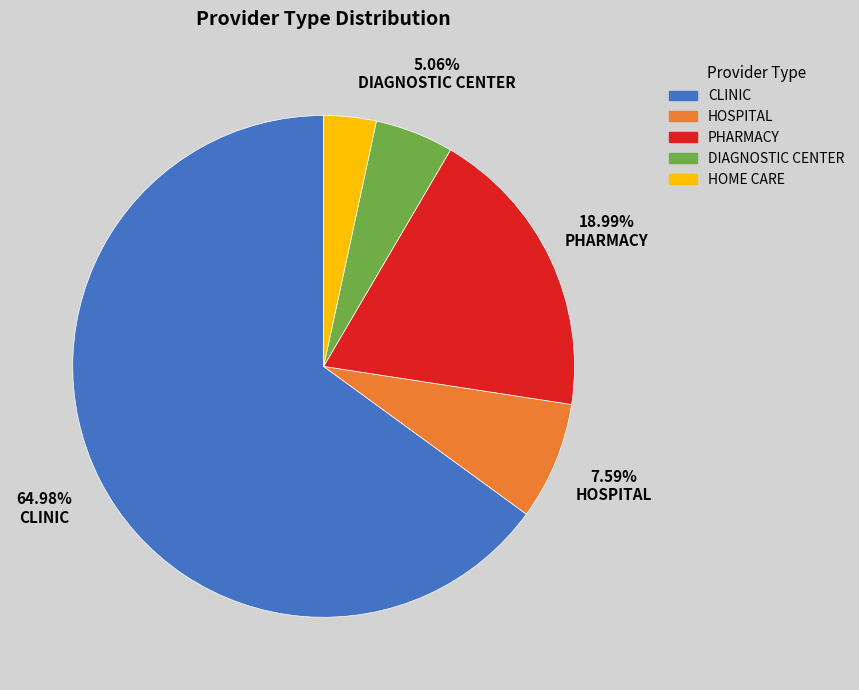

Is there any slice that represents more than half of the pie?

Yes